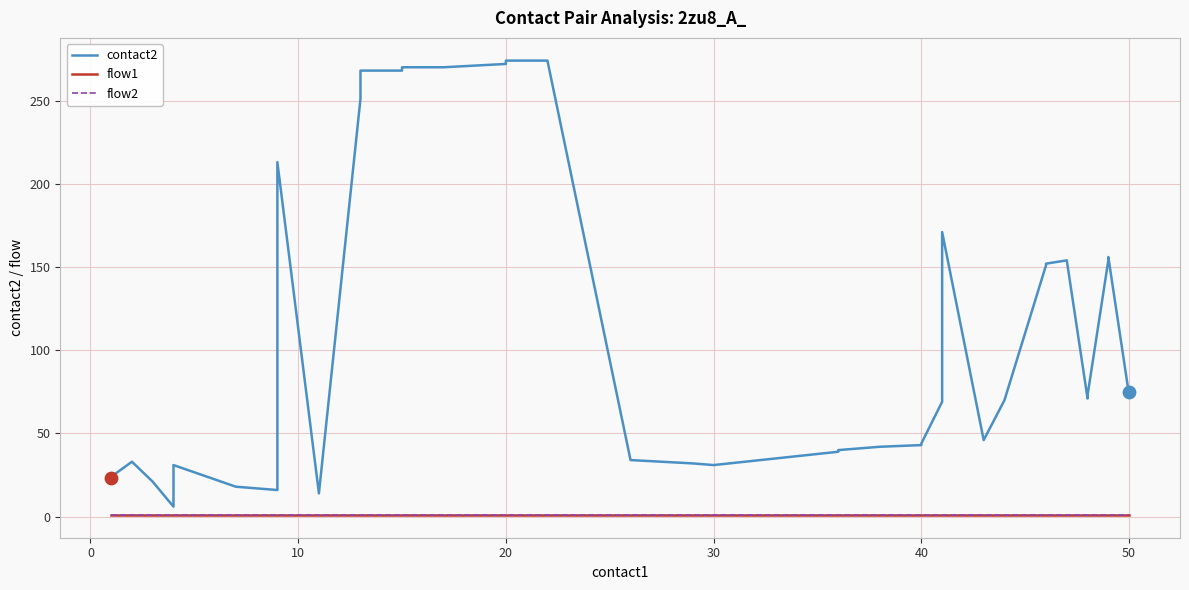

Which series has the largest total across all categories?

contact2